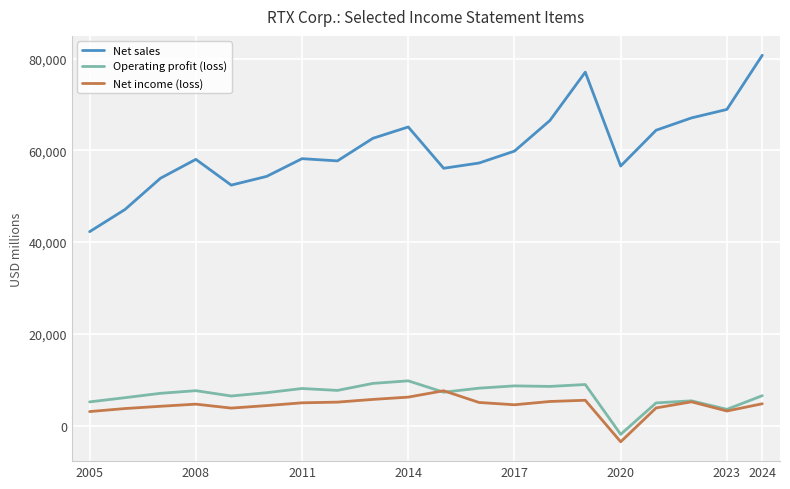

Which series has the widest spread of values?

Net sales